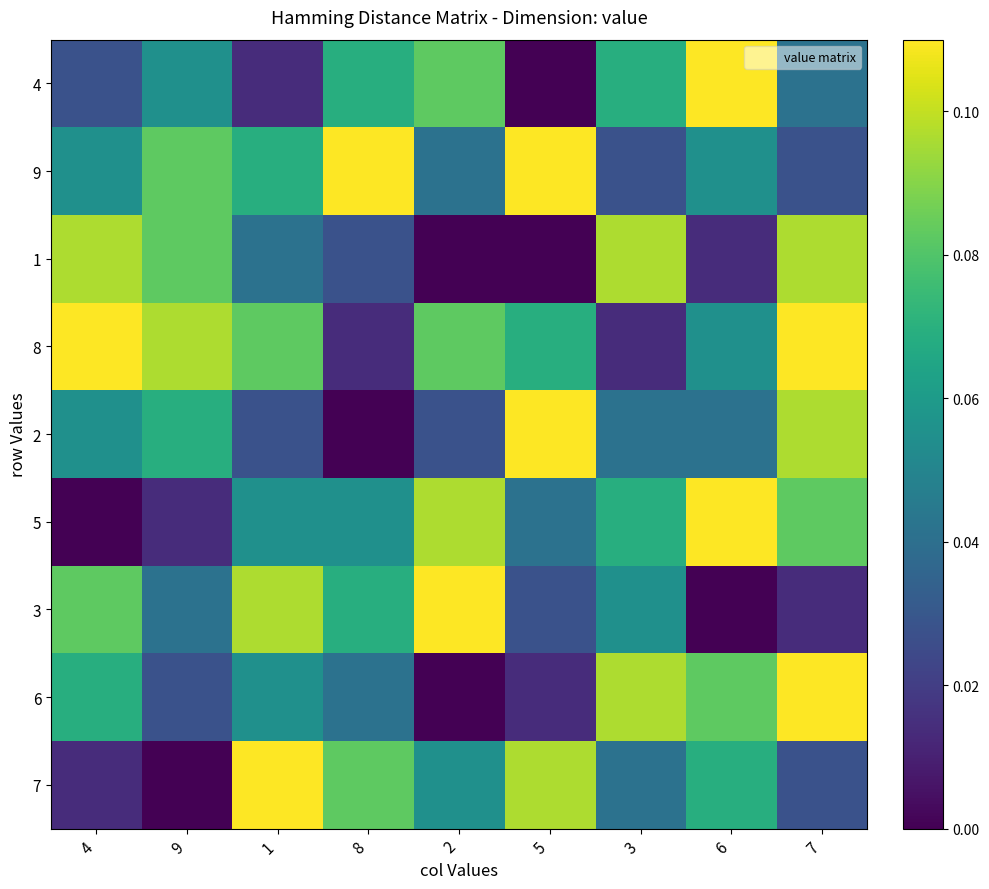

Which series has the largest range (max minus min)?

4